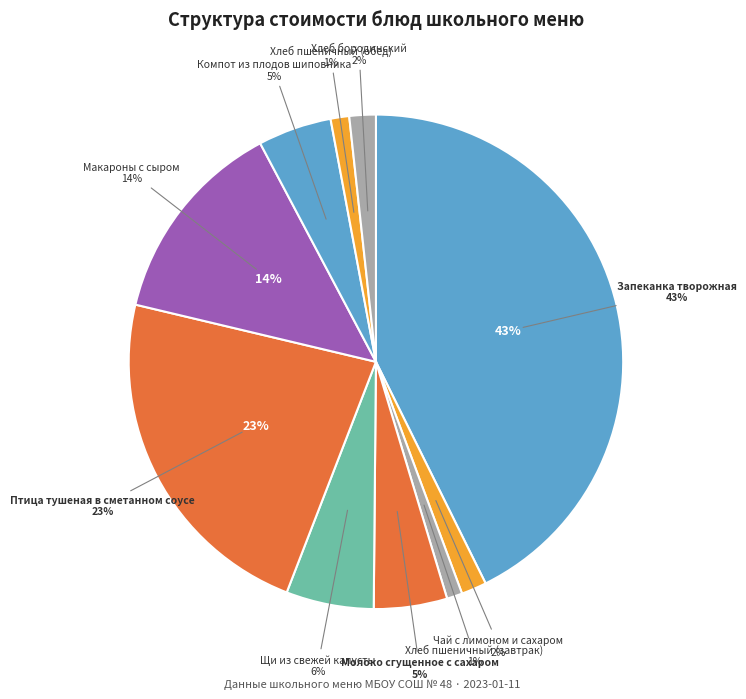

How many segments does this pie chart have?

10